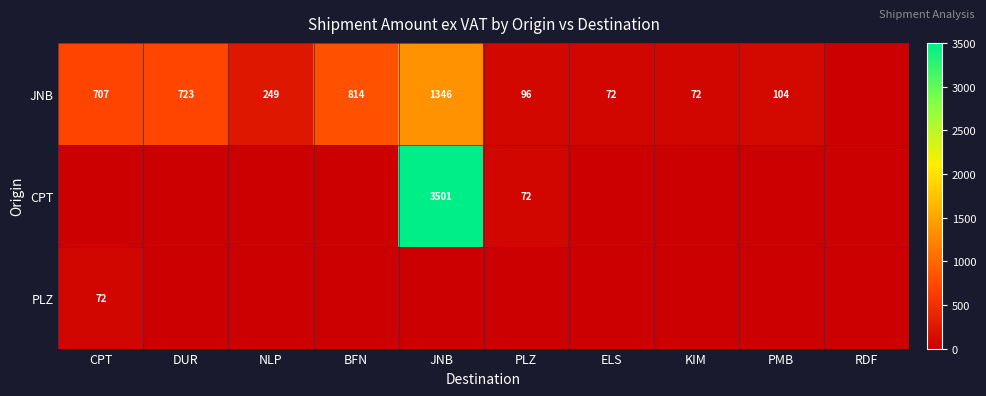

What is the total value across all series at JNB?

4846.7